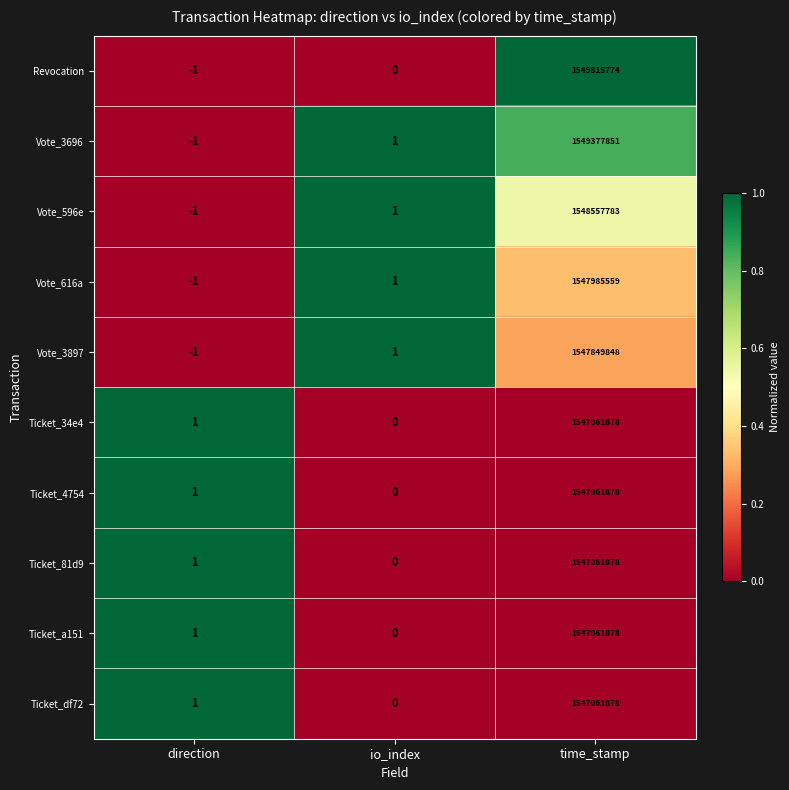

Between io_index and time_stamp, which series saw the biggest shift?

Revocation